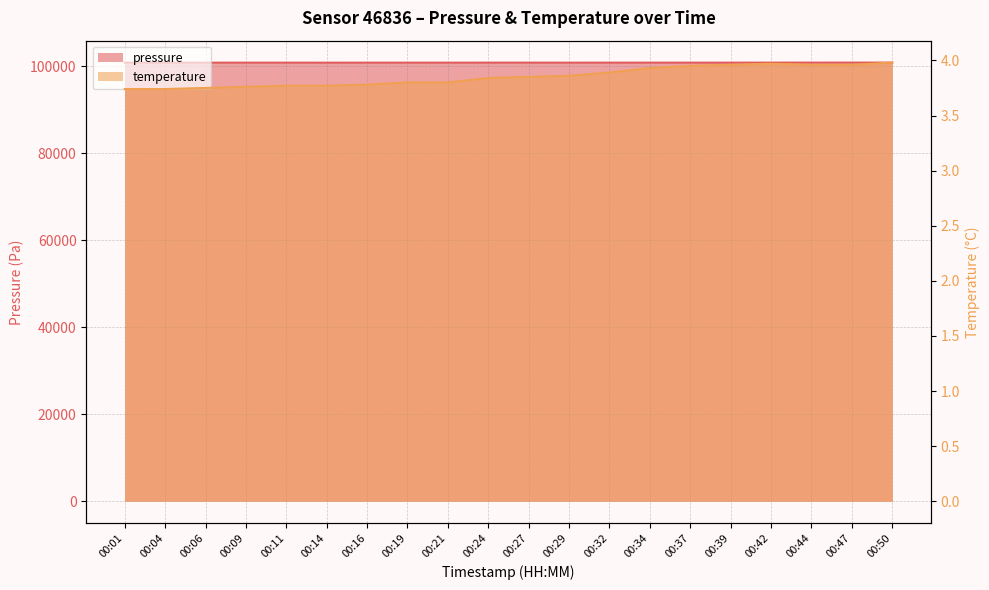

What is the total value across all series at 00:34?

100843.1